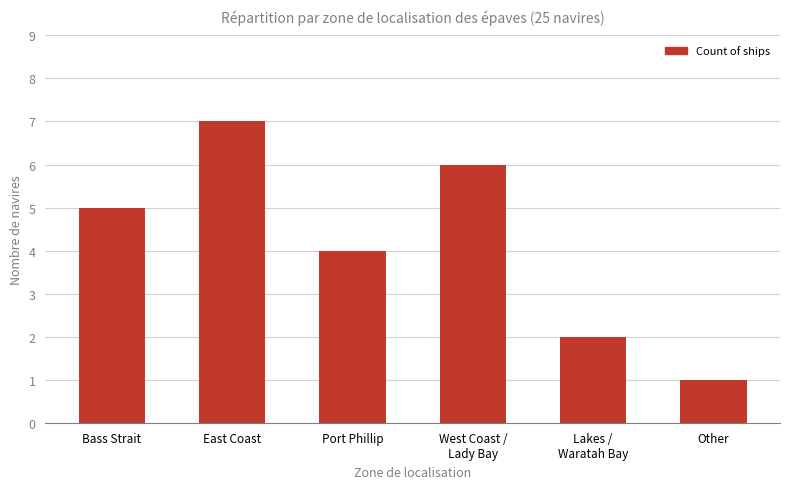

Reading right to left, list all the values displayed in this chart.

1	2	6	4	7	5